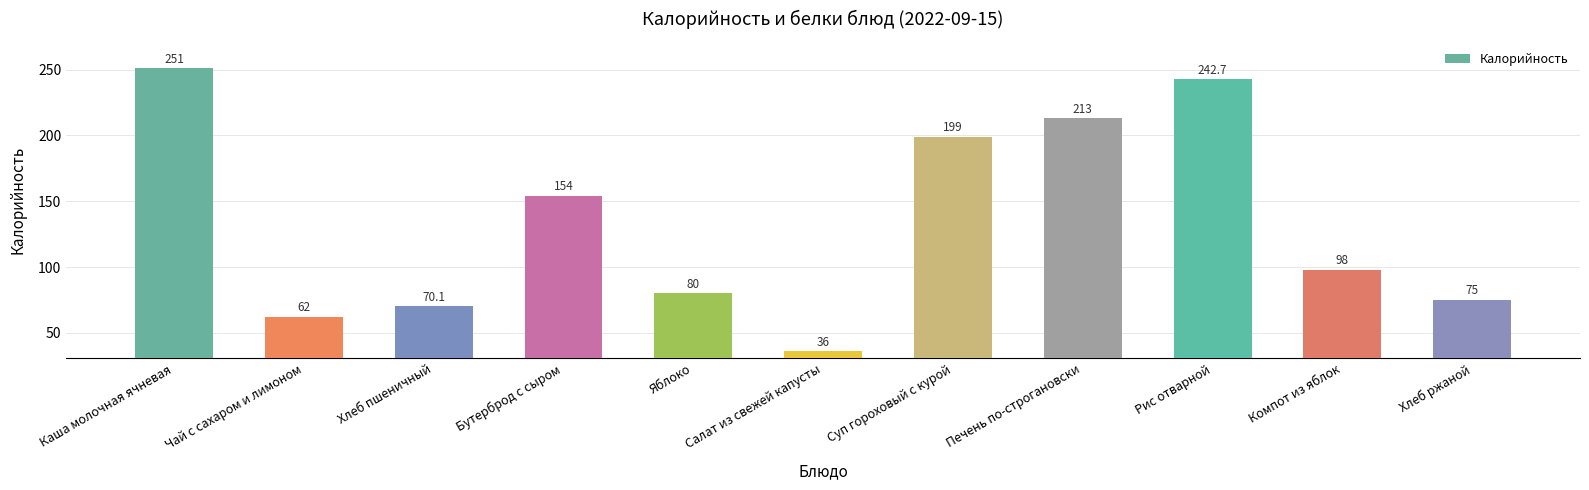

Reading left to right, what are all the values shown in this chart?

Каша молочная ячневая=251.0	Чай с сахаром и лимоном=62.0	Хлеб пшеничный=70.1	Бутерброд с сыром=154.0	Яблоко=80.0	Салат из свежей капусты=36.0	Суп гороховый с курой=199.0	Печень по-строгановски=213.0	Рис отварной=242.7	Компот из яблок=98.0	Хлеб ржаной=75.0